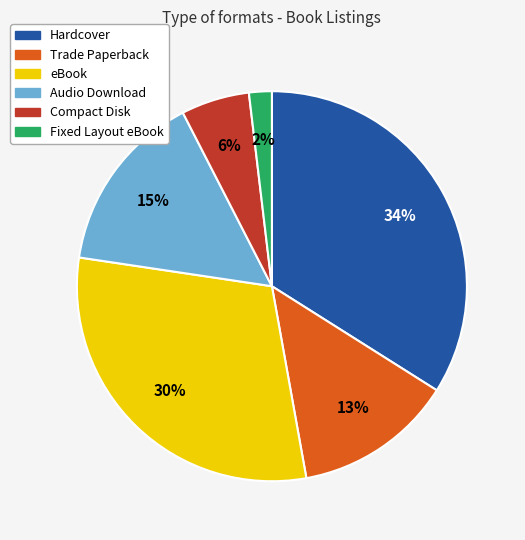

Do Fixed Layout eBook and Audio Download together represent more than half of the pie?

No